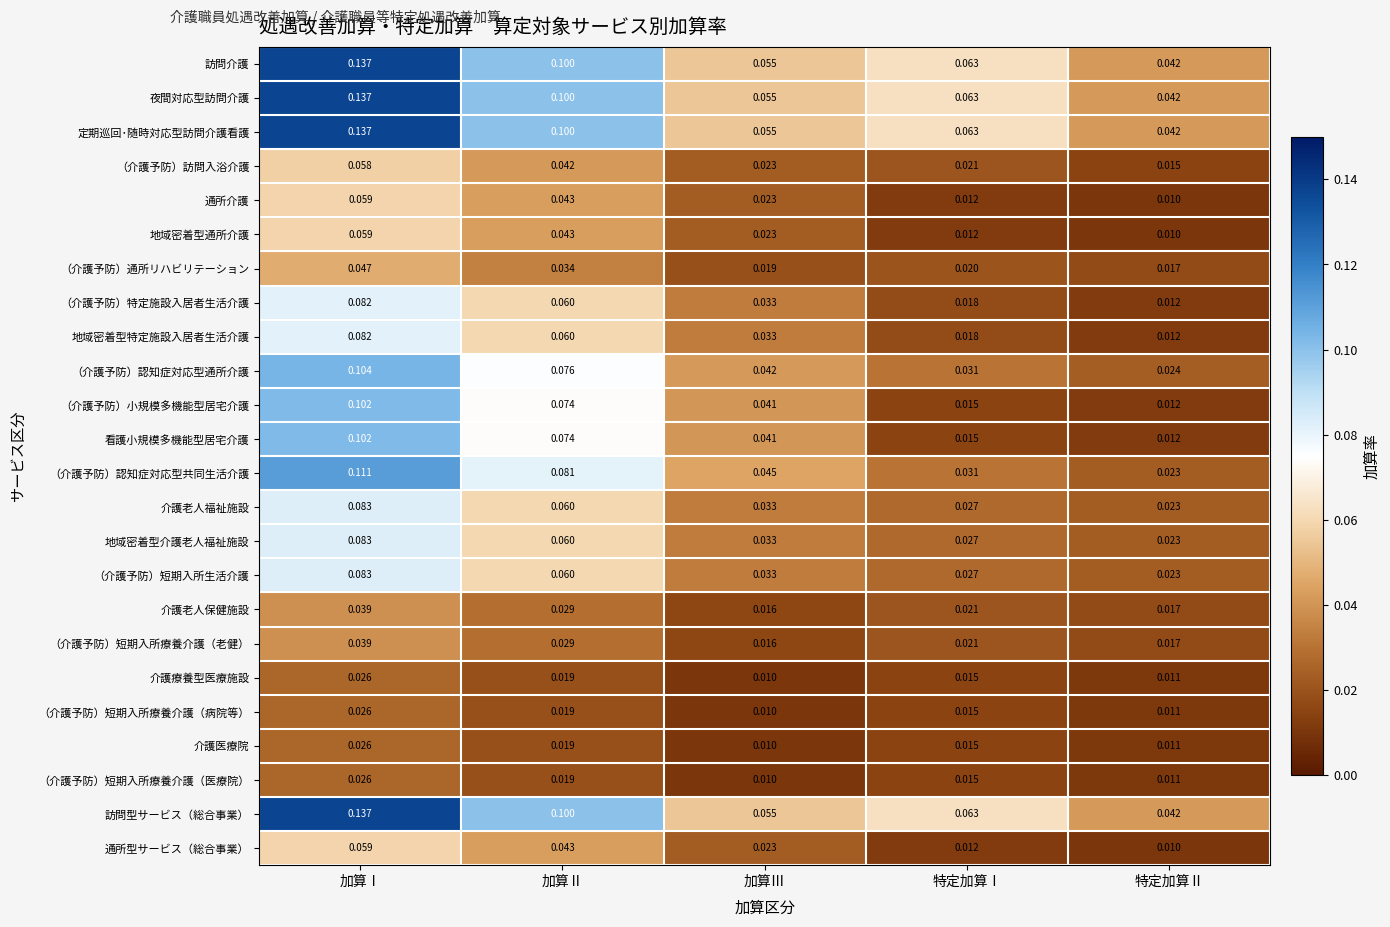

Which category has the highest value across all series?

加算Ⅰ